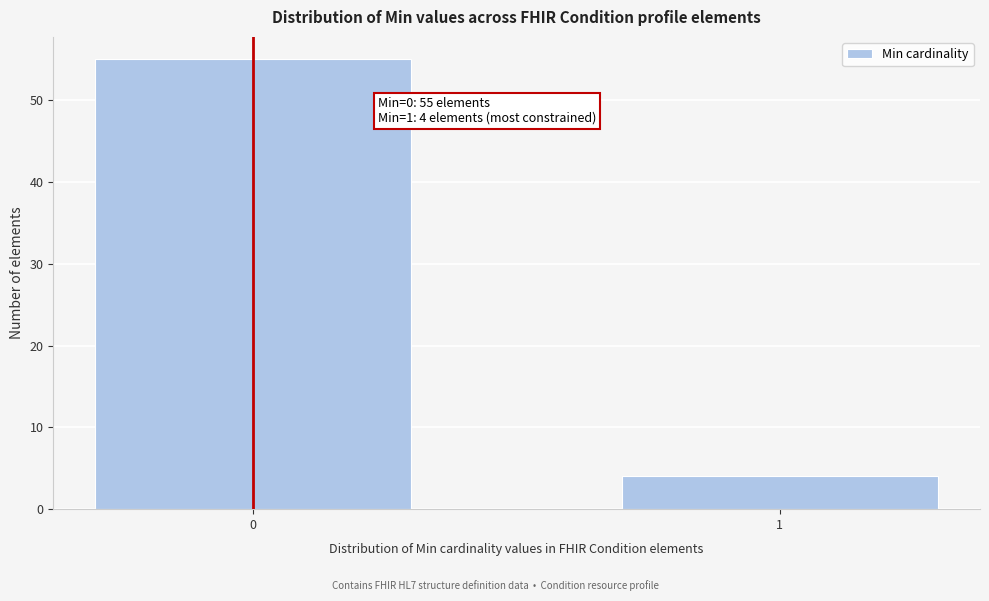

Reading right to left, what are all the values shown in this chart?

4	55